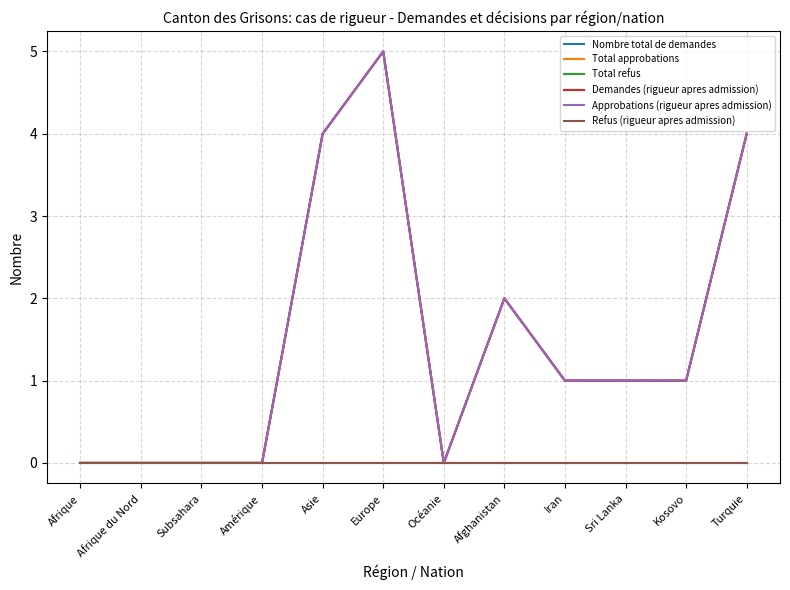

True or false: Demandes (rigueur apres admission) and Total approbations cross at least once.

False